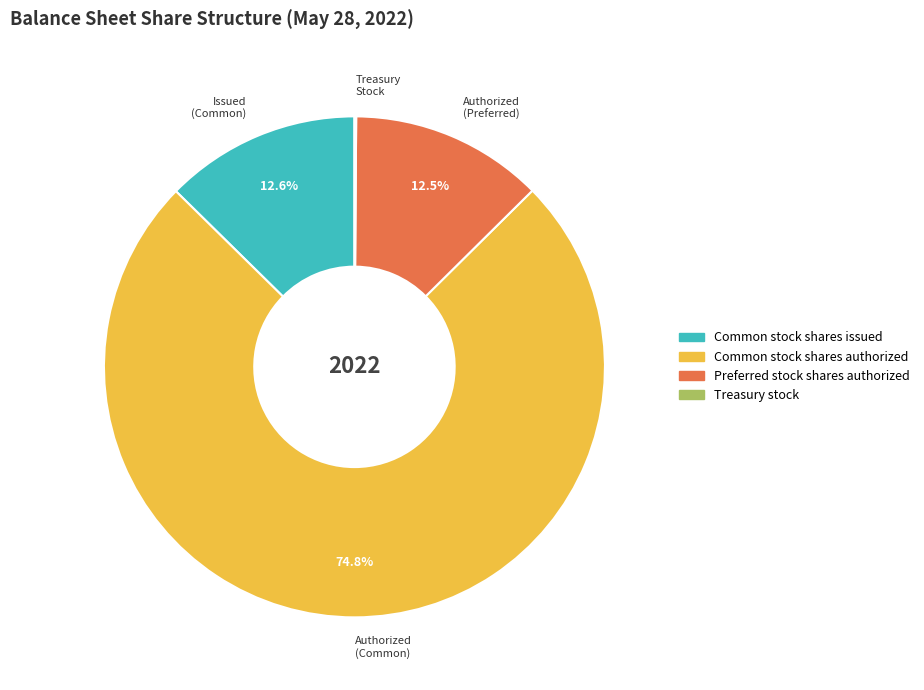

What is the total percentage of Common stock shares authorized and Preferred stock shares authorized?

87.3%